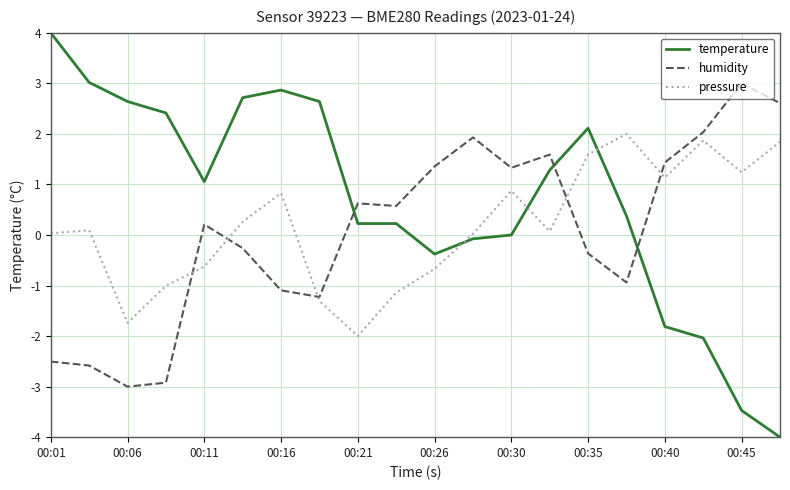

What is the average value of the humidity series?

0.1